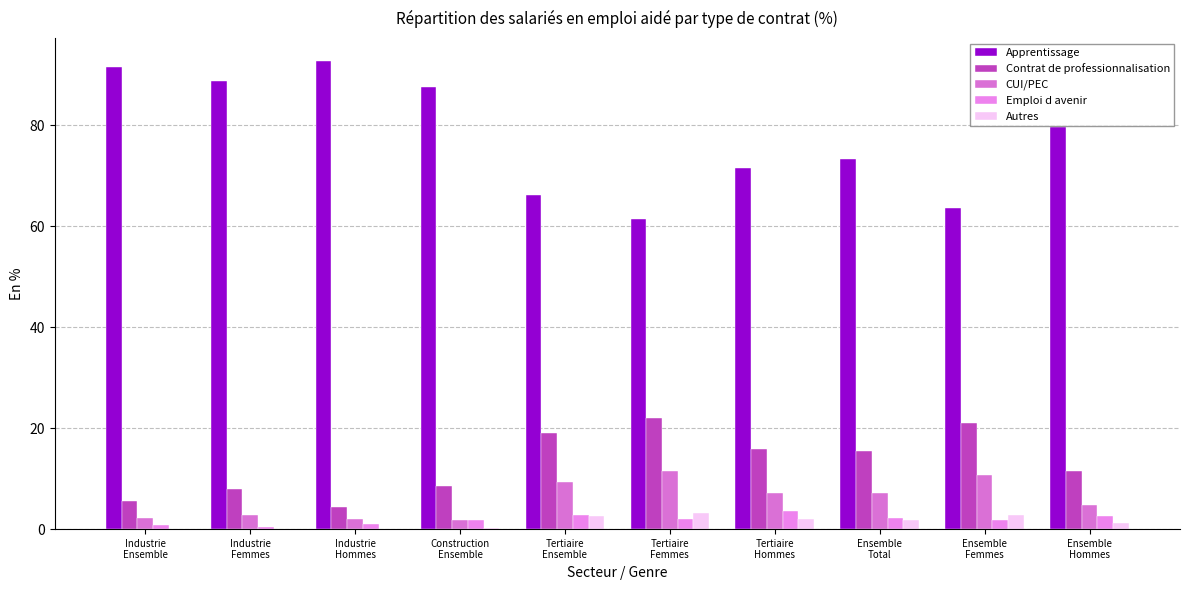

Which label corresponds to the smallest value in the chart?

Industrie
Ensemble